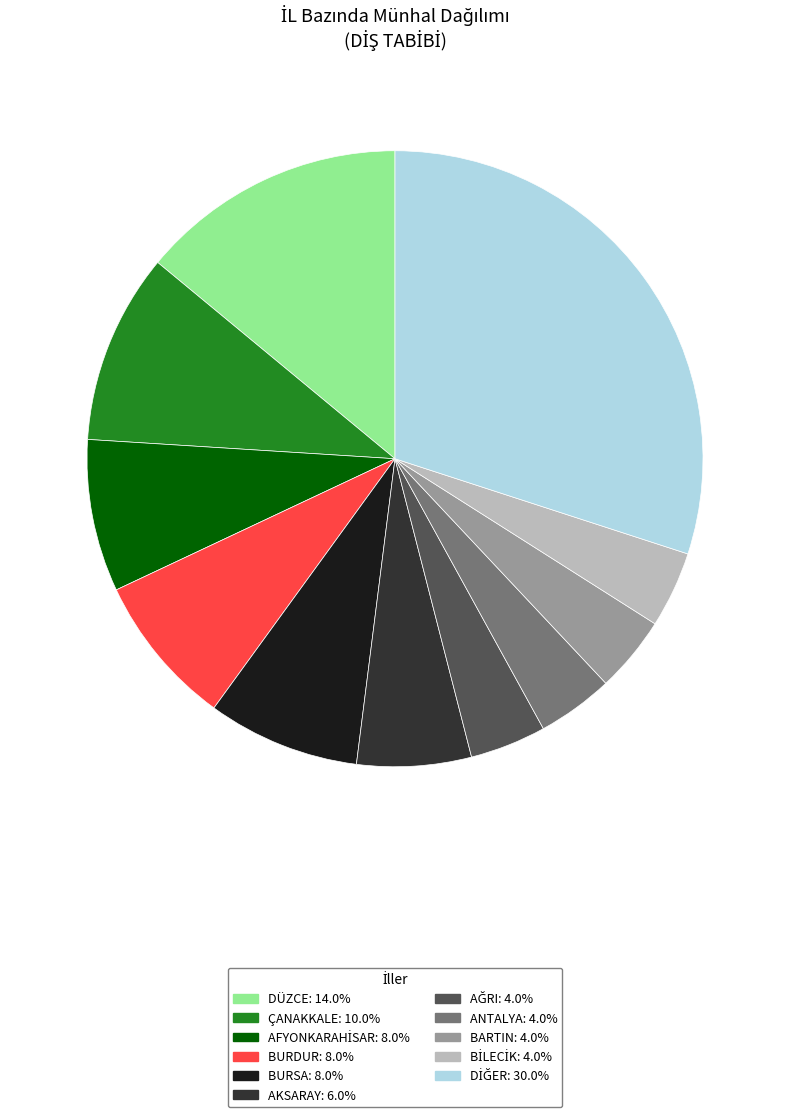

Does any single category account for the majority?

No